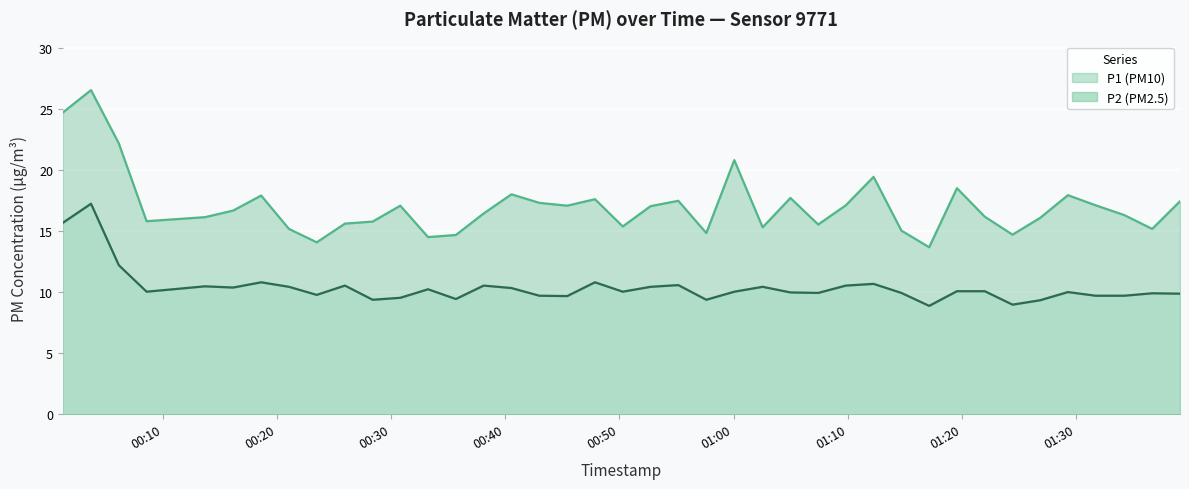

What value does the P2 series have at 2023-03-01T00:16:11?

10.4